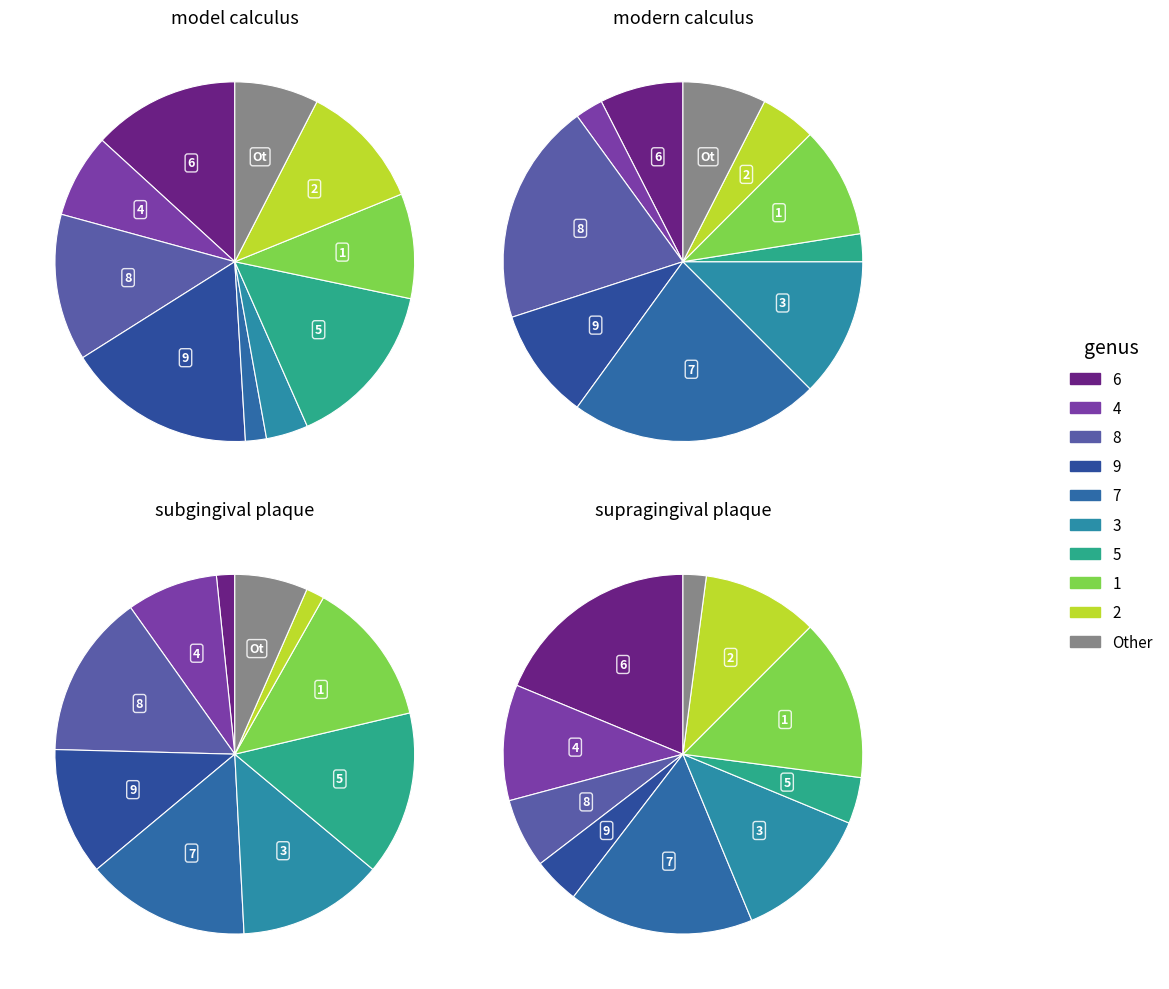

Count the number of slices in the pie.

10